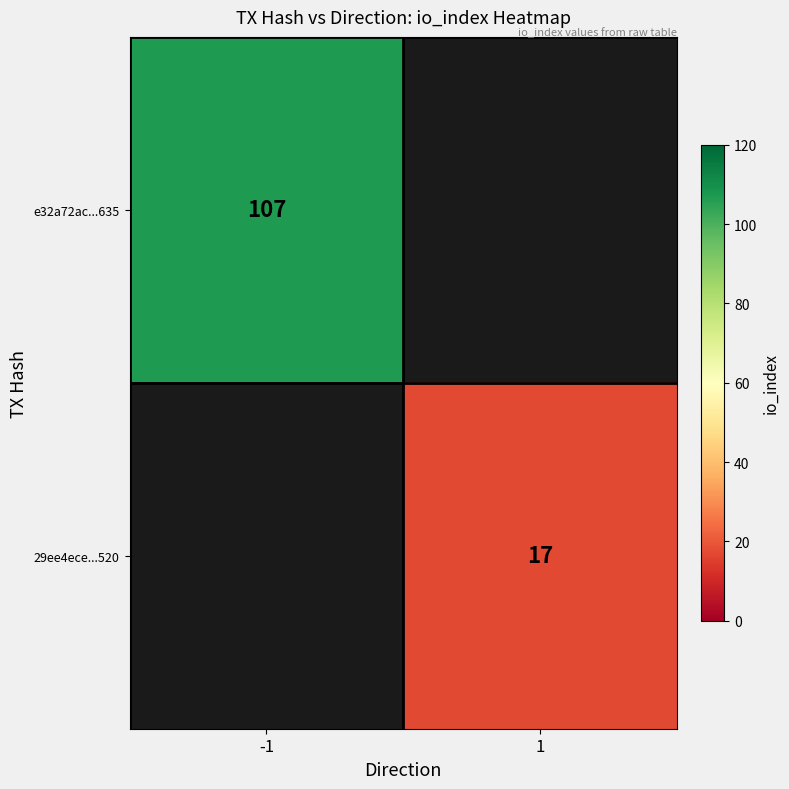

The value of 29ee4ece...520 at 1 is 11. True or false?

False